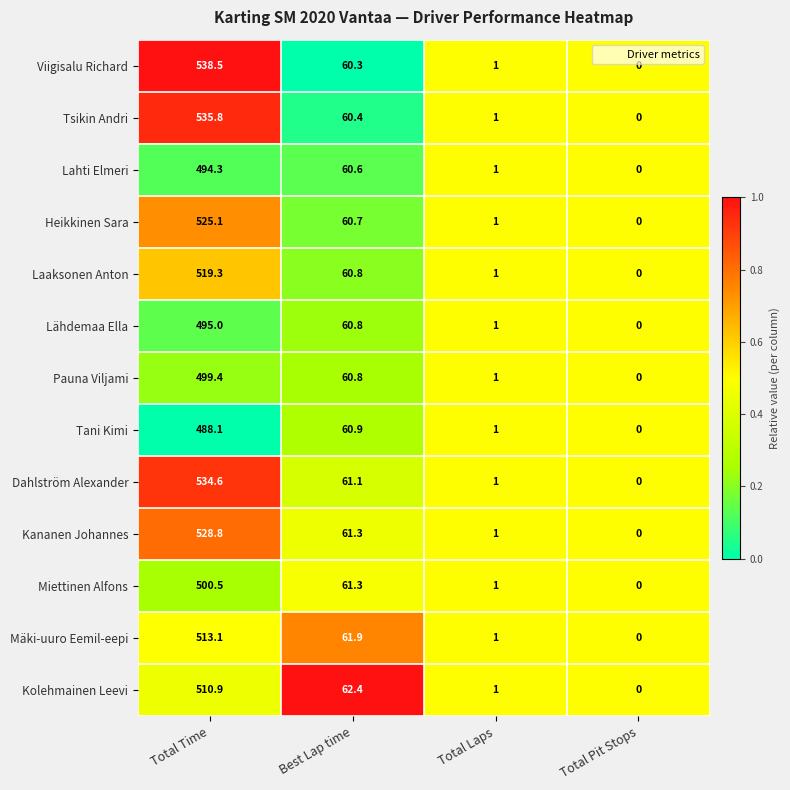

Rank the series by their maximum value, from lowest to highest.

Tani Kimi, Lahti Elmeri, Lähdemaa Ella, Pauna Viljami, Miettinen Alfons, Kolehmainen Leevi, Mäki-uuro Eemil-eepi, Laaksonen Anton, Heikkinen Sara, Kananen Johannes, Dahlström Alexander, Tsikin Andri, Viigisalu Richard